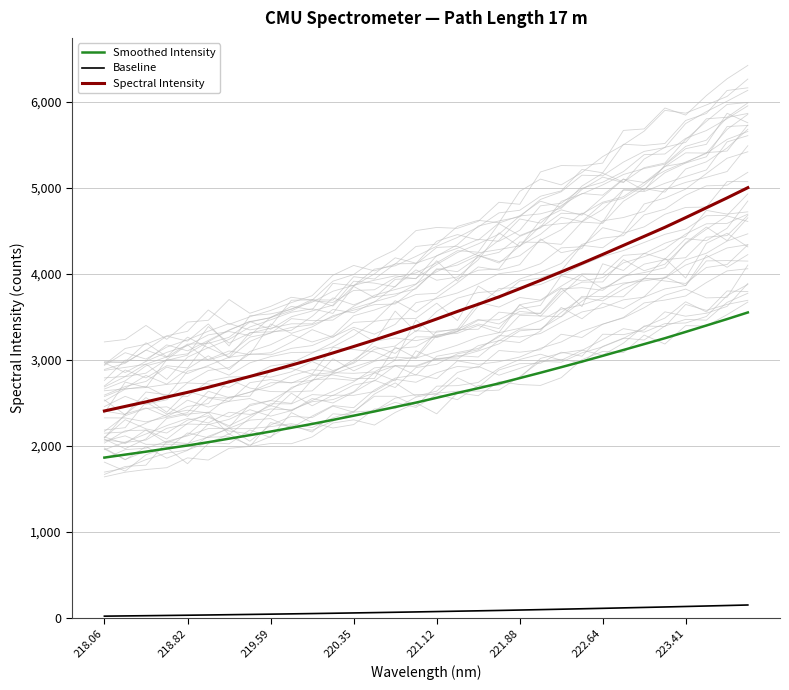

How many series are shown in this chart?

3